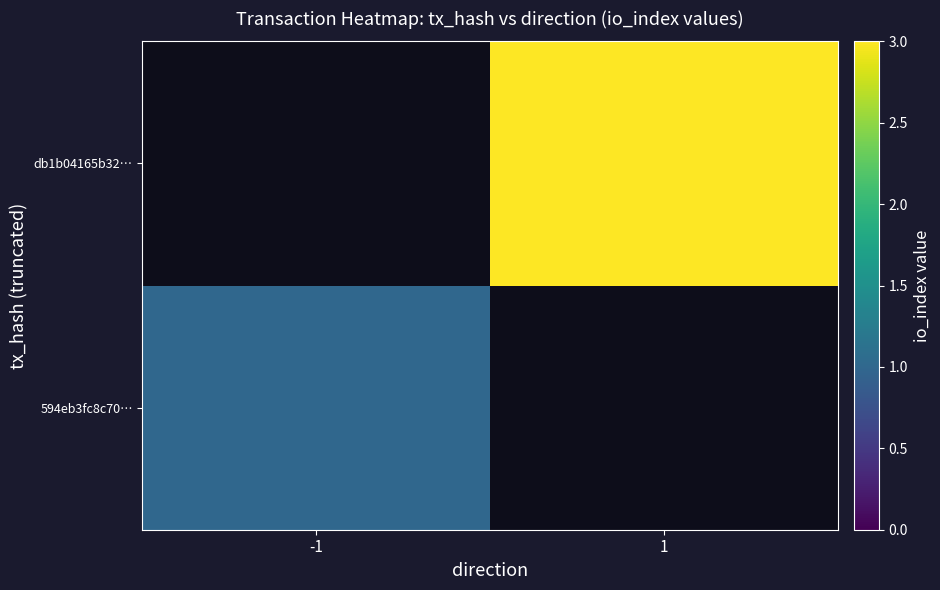

At which label does 594eb3fc8c70… reach its minimum?

-1